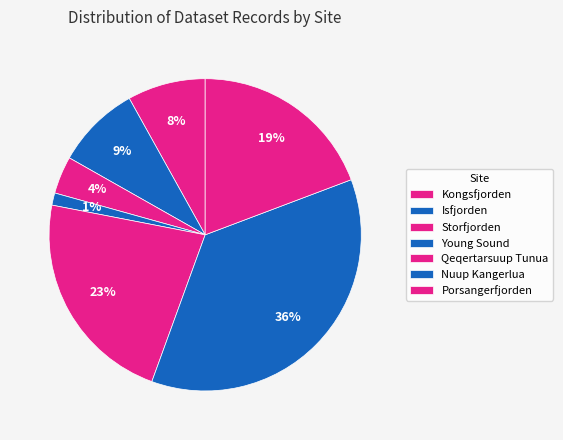

Which slice is the smallest?

Young Sound